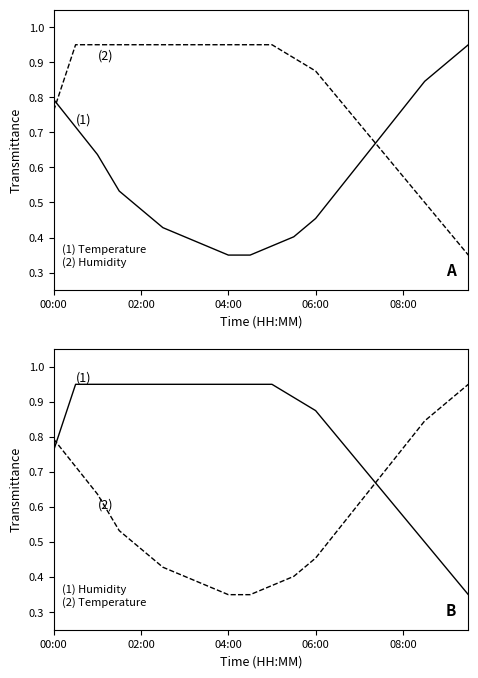

How many lines are shown in the chart?

2